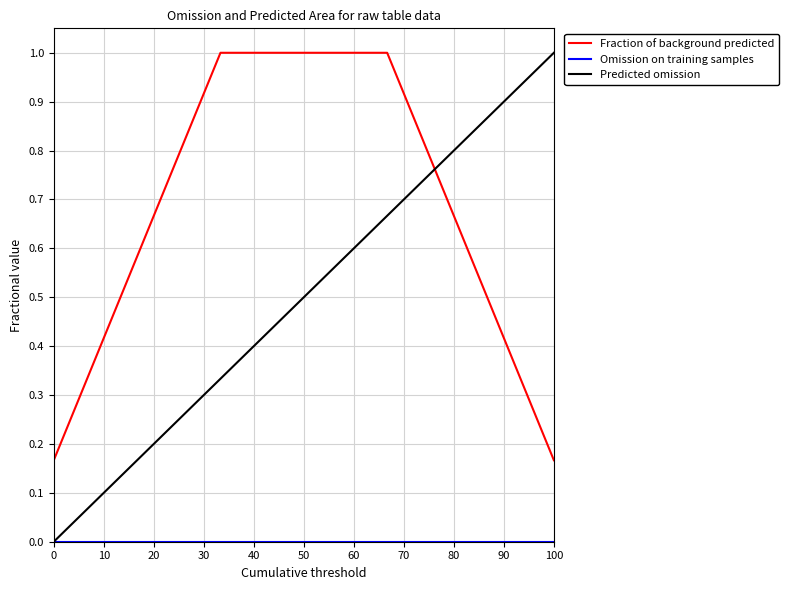

How many intersections are there between Predicted omission and Fraction of background predicted?

1